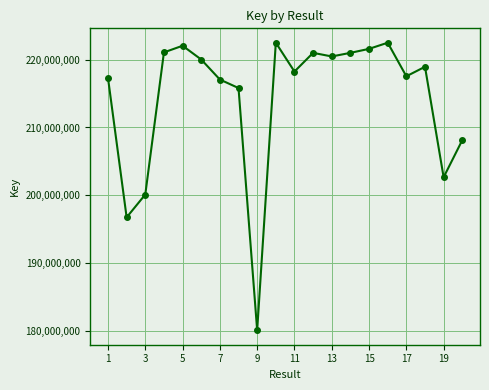

What is the smallest value displayed?

180103560